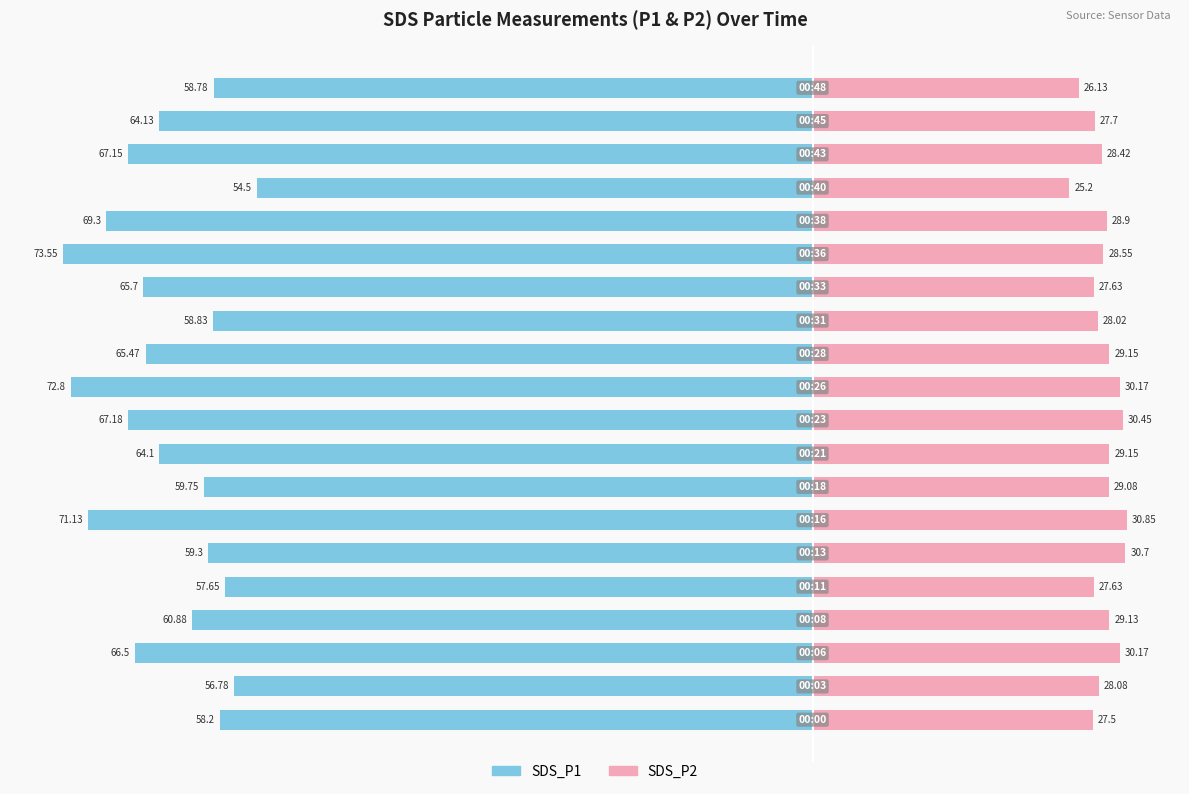

Reading left to right, what are all the values shown in this chart?

SDS_P1: 0=-58.2	1=-56.8	2=-66.5	3=-60.9	4=-57.6	5=-59.3	6=-71.1	7=-59.8	8=-64.1	9=-67.2	10=-72.8	11=-65.5	12=-58.8	13=-65.7	14=-73.5	15=-69.3	16=-54.5	17=-67.2	18=-64.1	19=-58.8
SDS_P2: 0=27.5	1=28.1	2=30.2	3=29.1	4=27.6	5=30.7	6=30.9	7=29.1	8=29.1	9=30.4	10=30.2	11=29.1	12=28.0	13=27.6	14=28.6	15=28.9	16=25.2	17=28.4	18=27.7	19=26.1